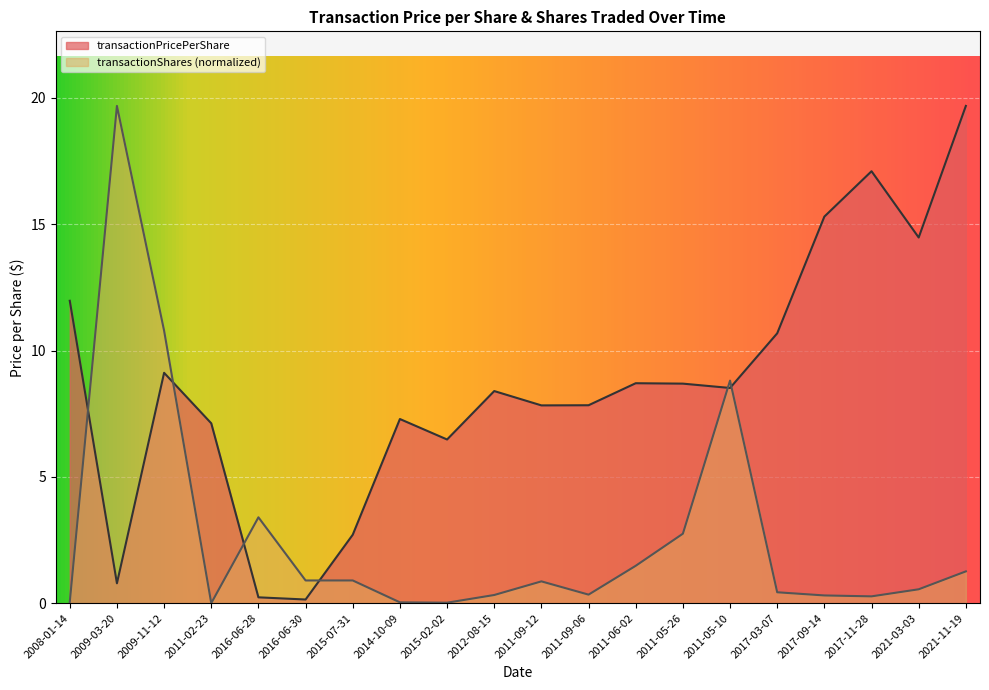

True or false: transactionShares has a value of 8.8 at 2011-05-10.

True